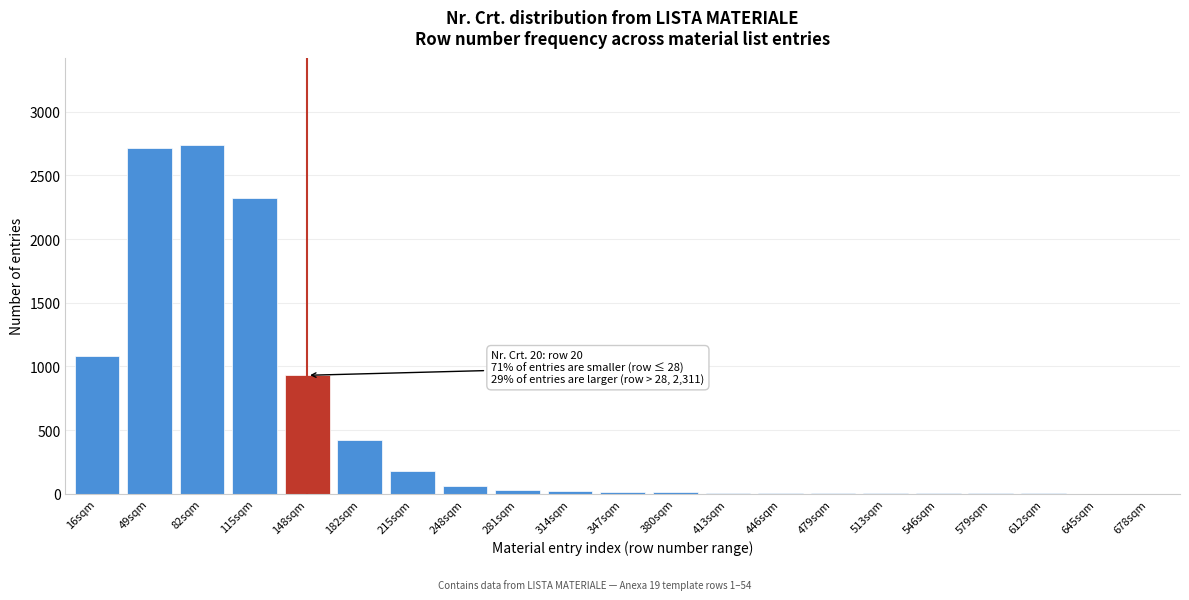

What is the sum of all values?

10558